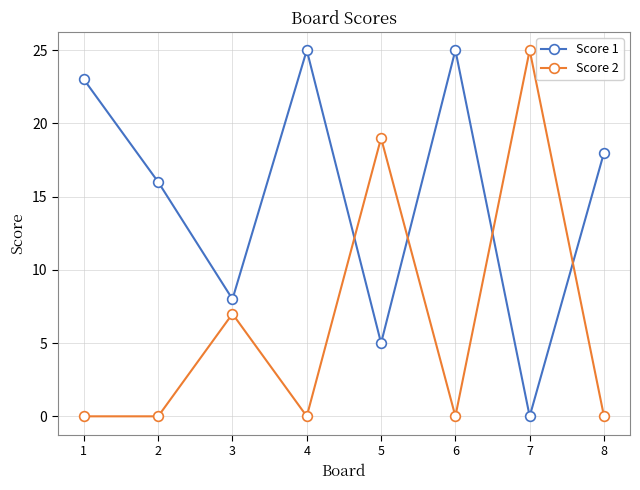

Between 6 and 8, which series saw the biggest shift?

Score 1